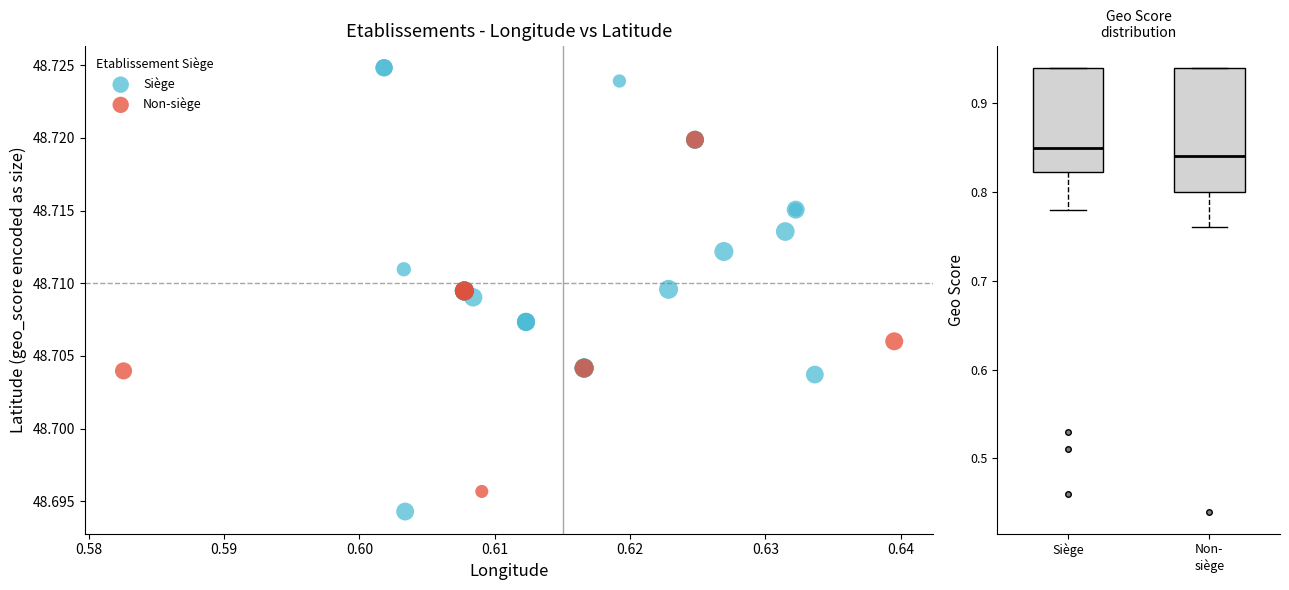

Which series reaches the maximum Y coordinate?

Siège